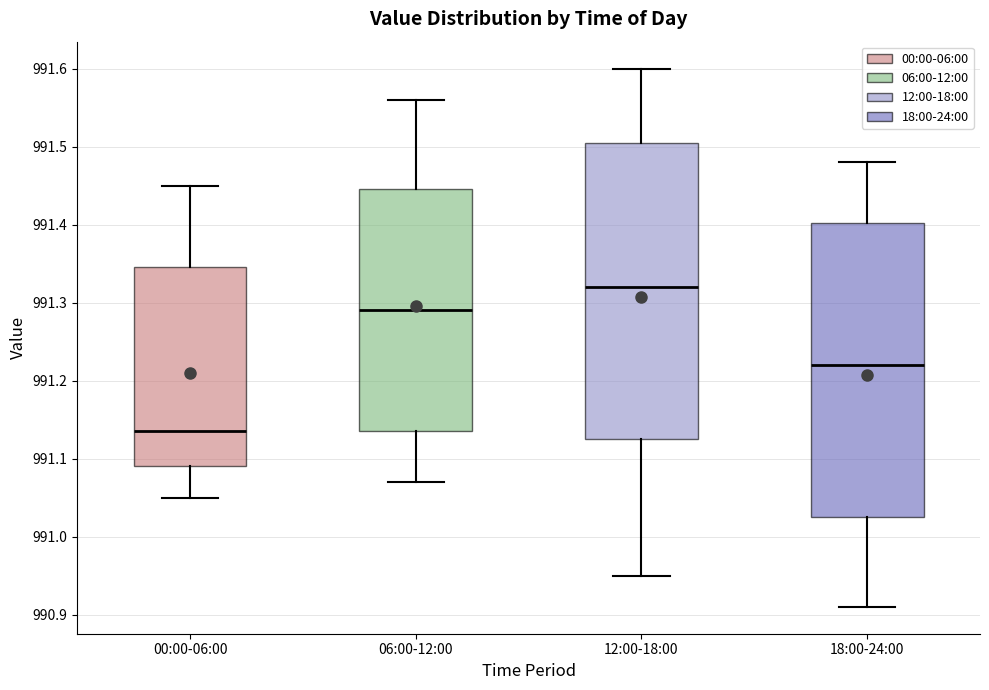

Reading left to right, transcribe this box plot: for each box, give where its median line is, the range the box spans, and where its two whiskers end, as read against the y-axis. The values are not printed on the chart, so give them approximately, as read against the axis.

00:00-06:00: median 991.14, box 991.09 to 991.35, whiskers 991.05 to 991.45
06:00-12:00: median 991.29, box 991.14 to 991.45, whiskers 991.07 to 991.56
12:00-18:00: median 991.32, box 991.13 to 991.51, whiskers 990.95 to 991.60
18:00-24:00: median 991.22, box 991.03 to 991.40, whiskers 990.91 to 991.48